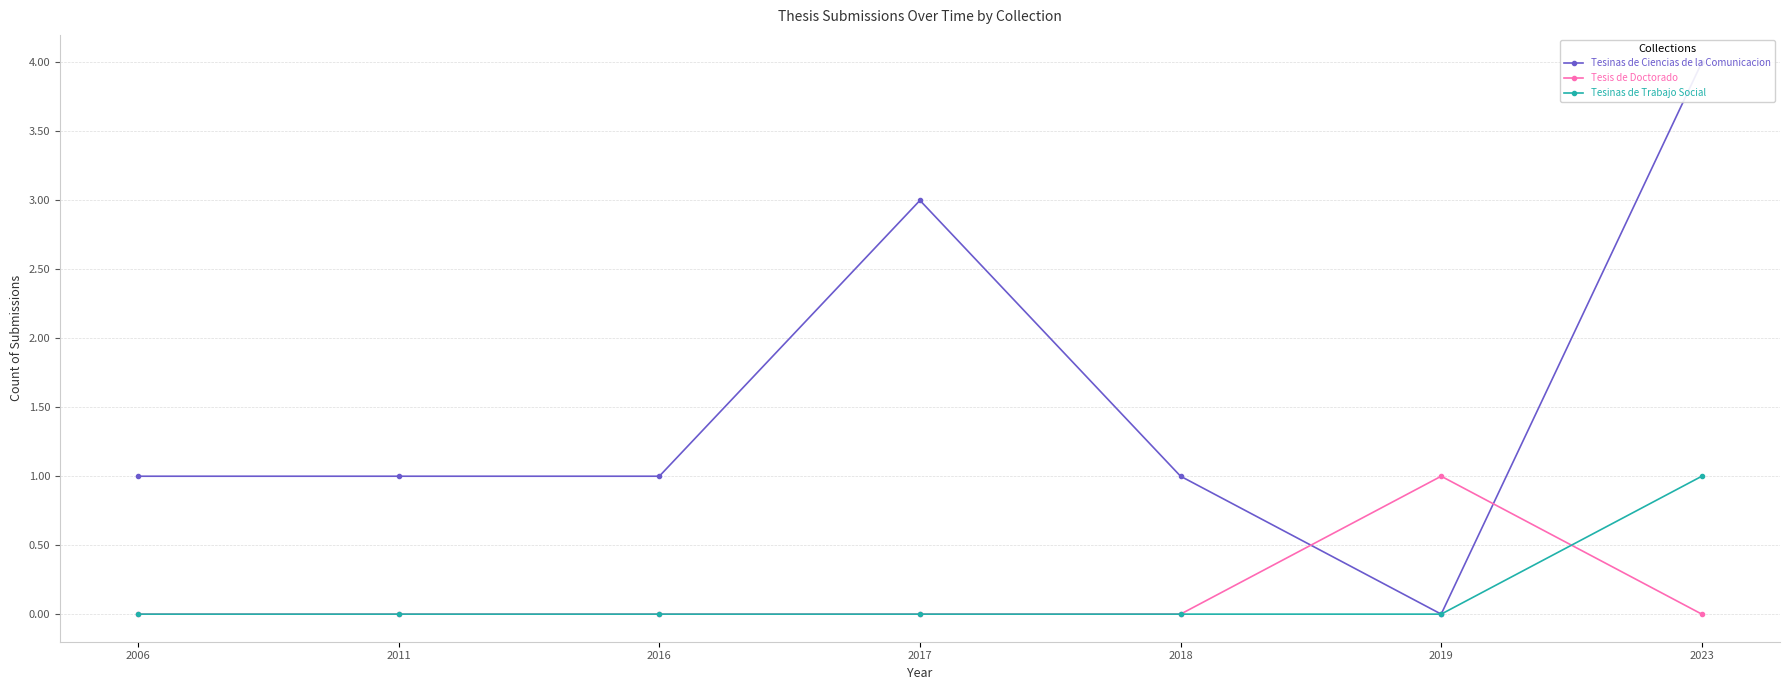

How many Tesinas de Trabajo Social values are between 0 and 1?

7